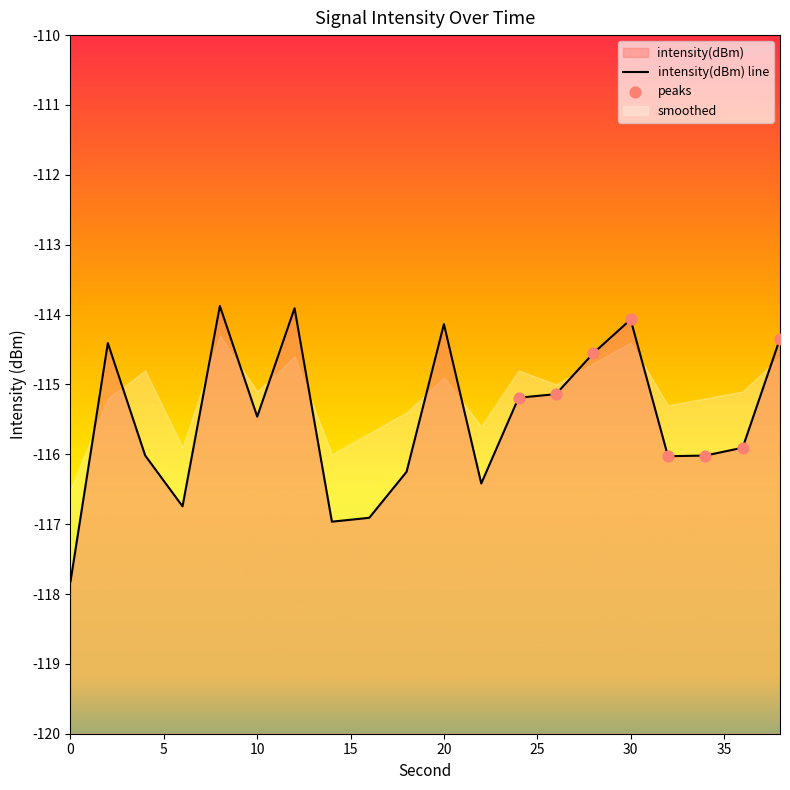

What is the change in value from 14 to 20?

+2.8